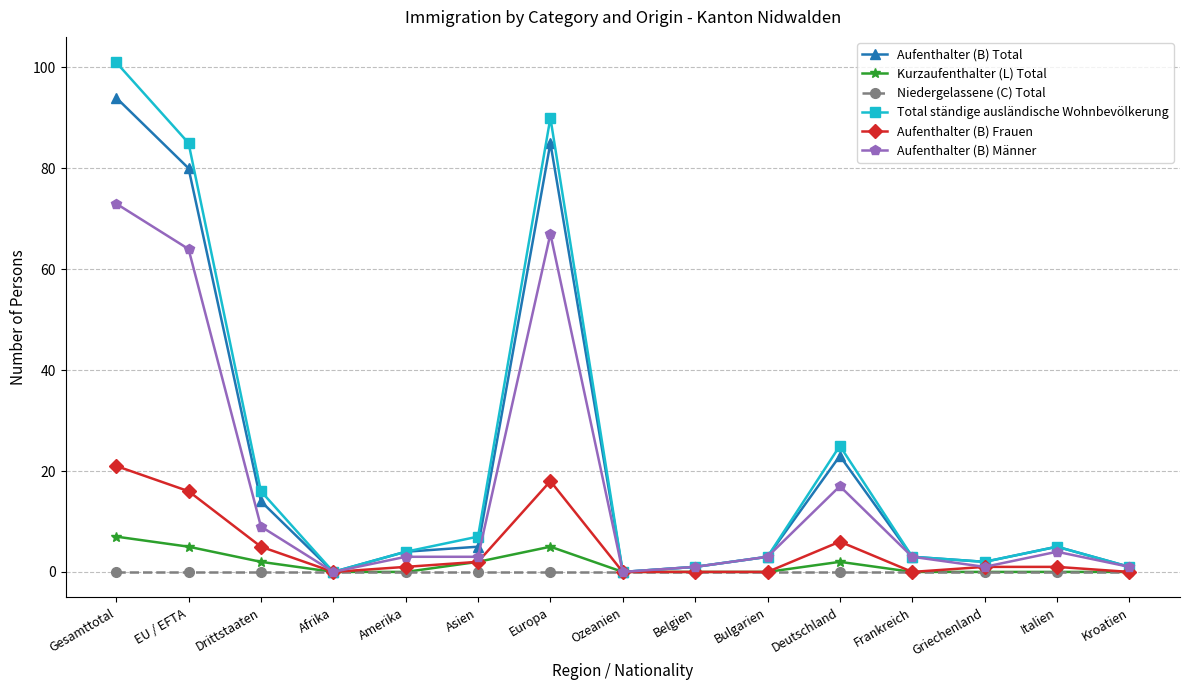

What is the spread (max minus min) of values at Amerika?

4